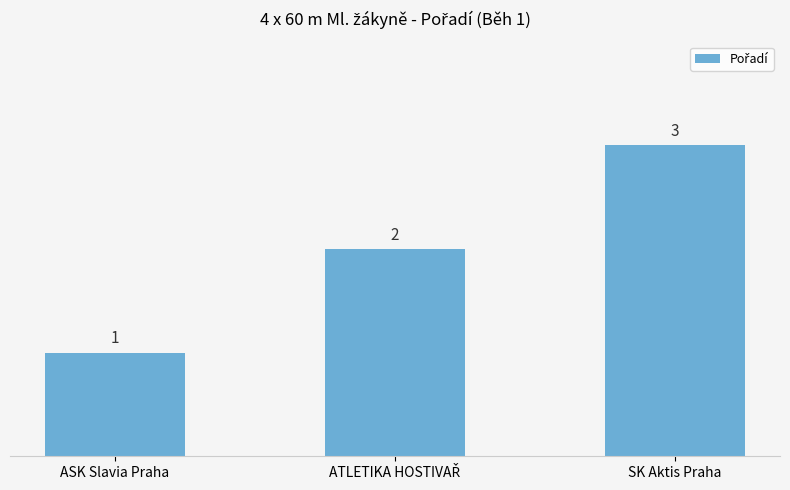

True or false: the data shows 5 at SK Aktis Praha.

False